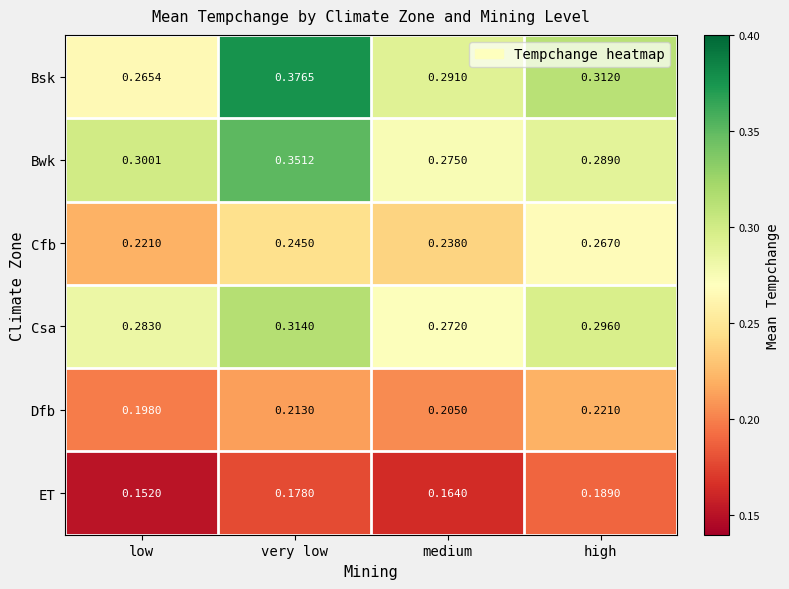

Rank the categories by Bsk value from lowest to highest.

low, medium, high, very low